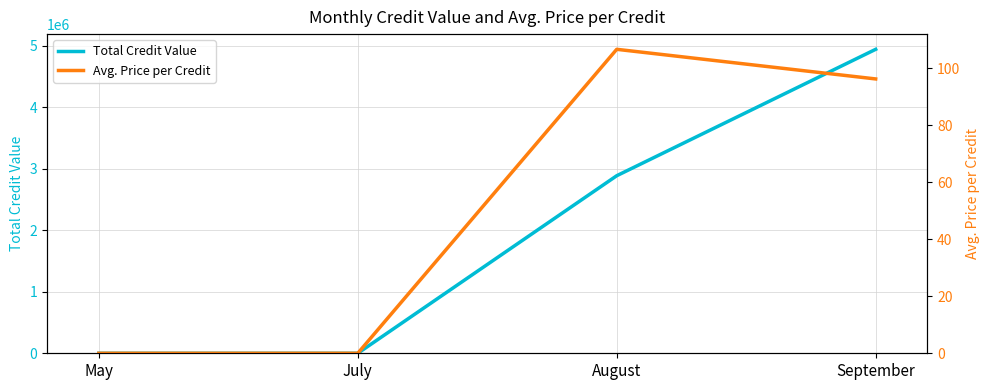

True or false: Total Credit Value and Avg. Price per Credit intersect in this chart.

False